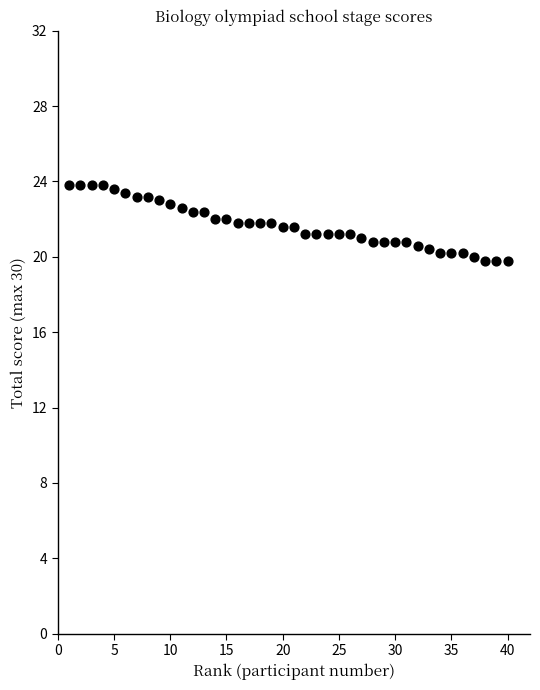

What is the range of X values (max minus min)?

39.0